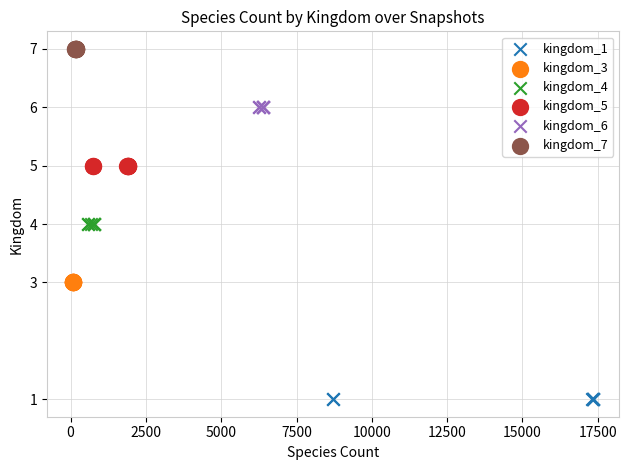

Which series contains the lowest Y value?

kingdom_1